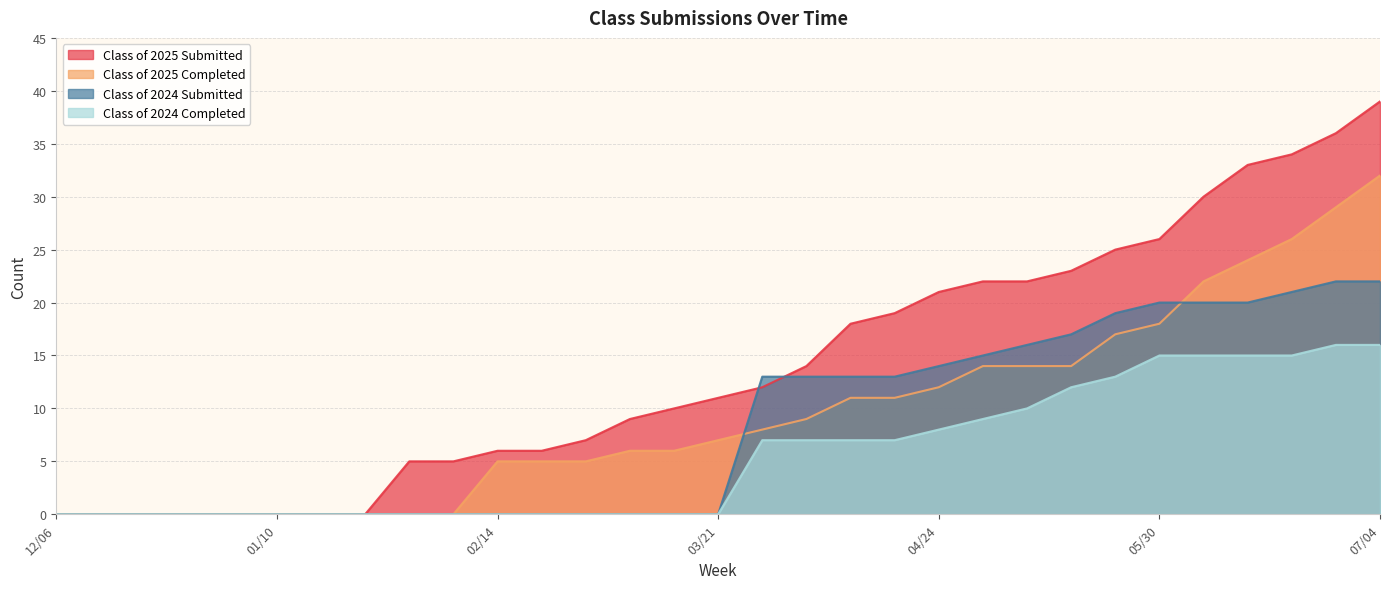

True or false: Class of 2024 Submitted and Class of 2024 Completed cross at least once.

False